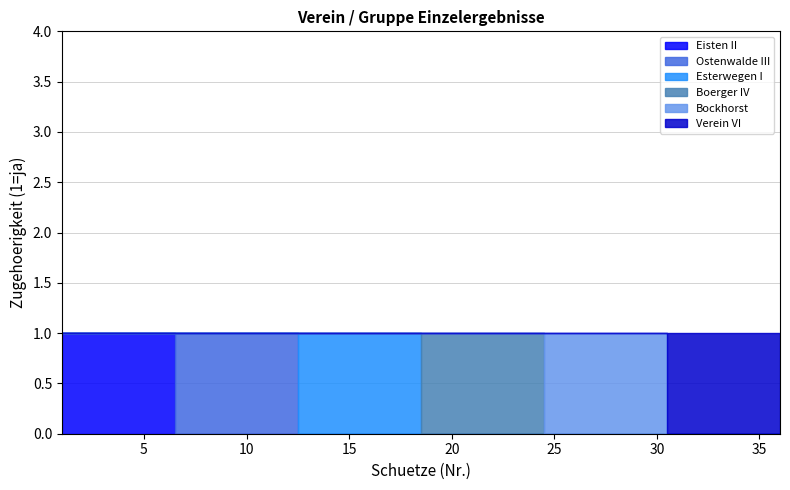

True or false: Ostenwalde III and Boerger IV intersect in this chart.

False